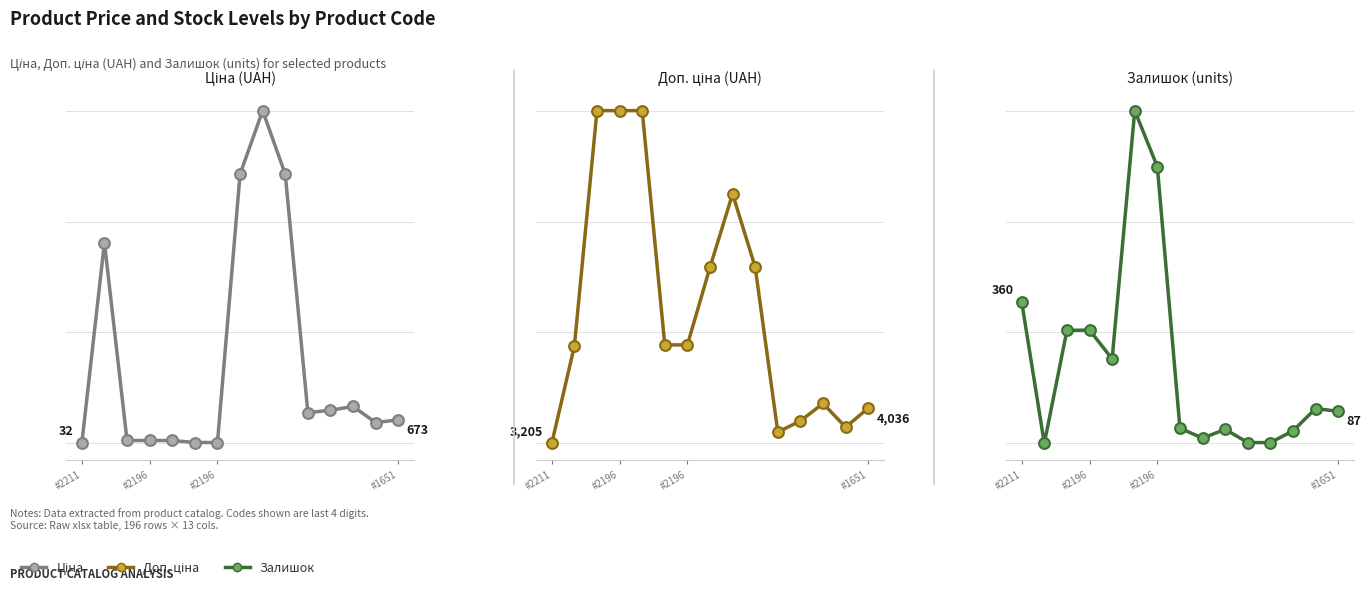

Which series reaches the minimum Y coordinate?

Залишок